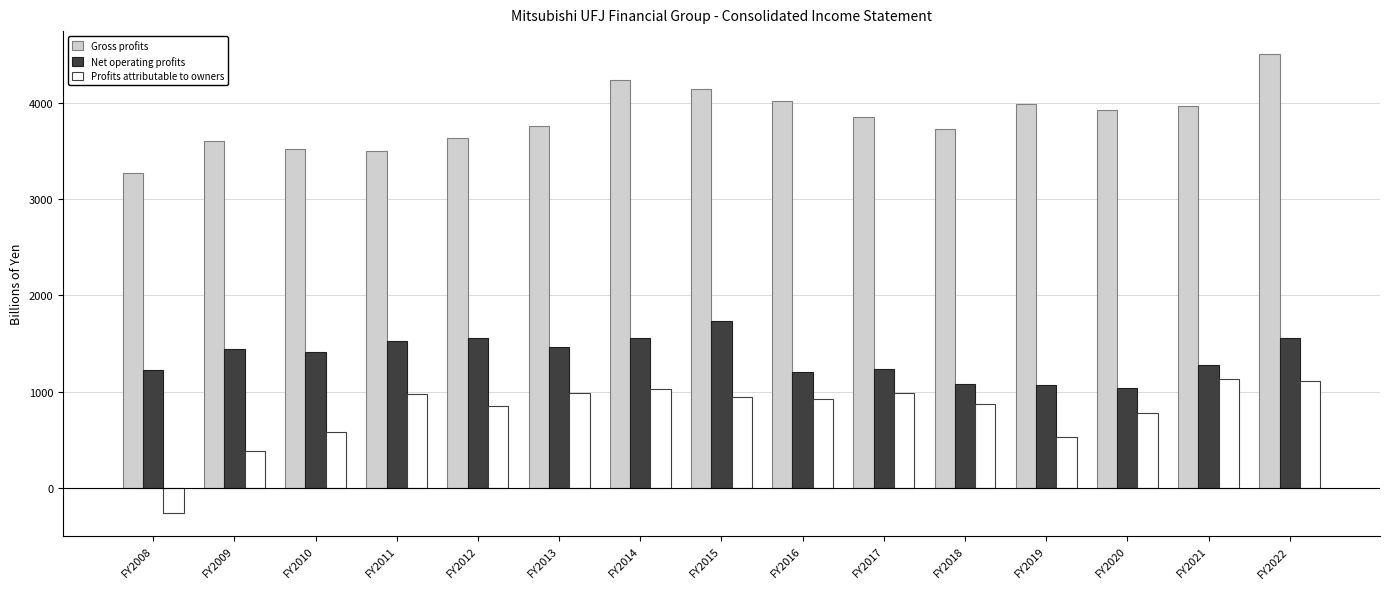

At FY2008, list the series in order from smallest to largest.

Profits attributable to owners, Net operating profits, Gross profits